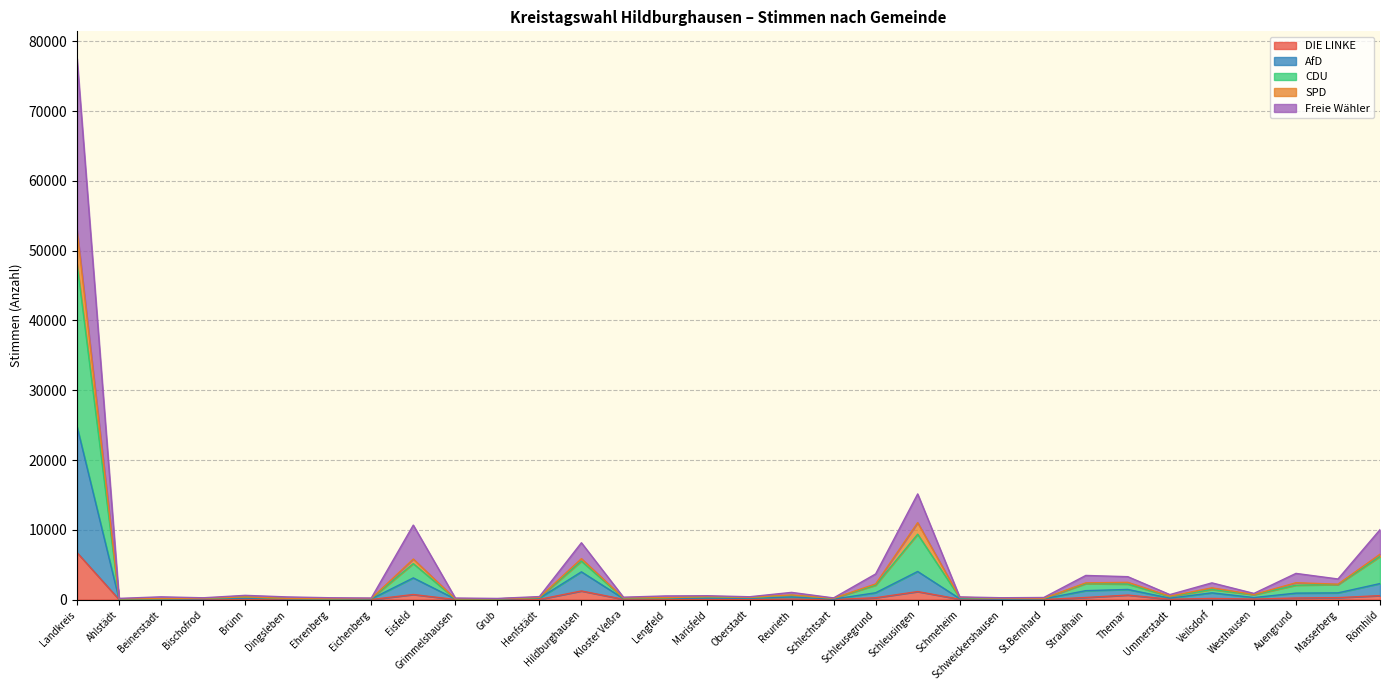

At which category is the sum across all series the highest?

Landkreis